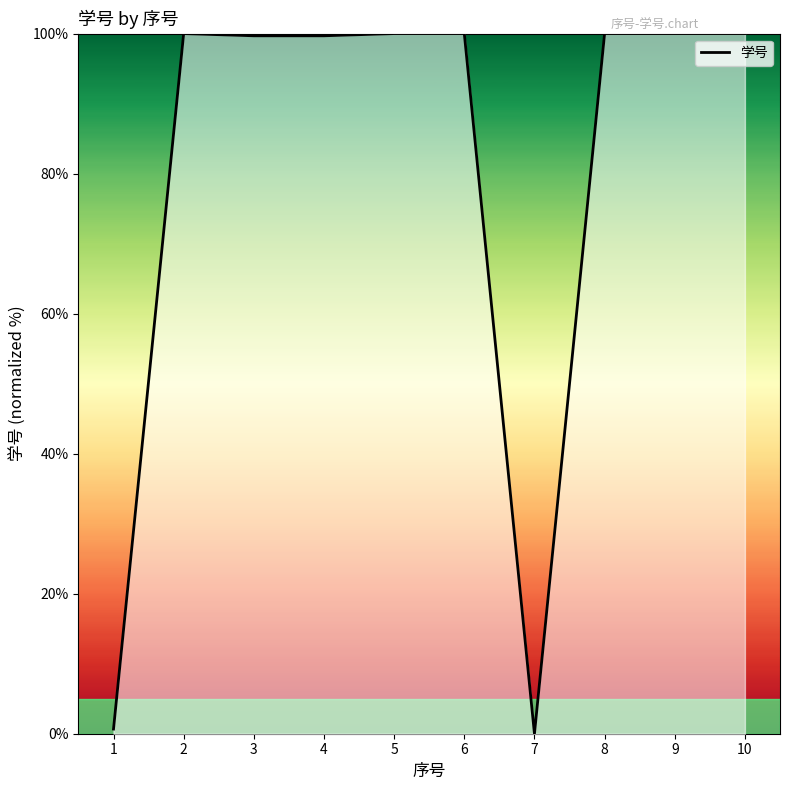

What is the greatest value displayed?

100.0